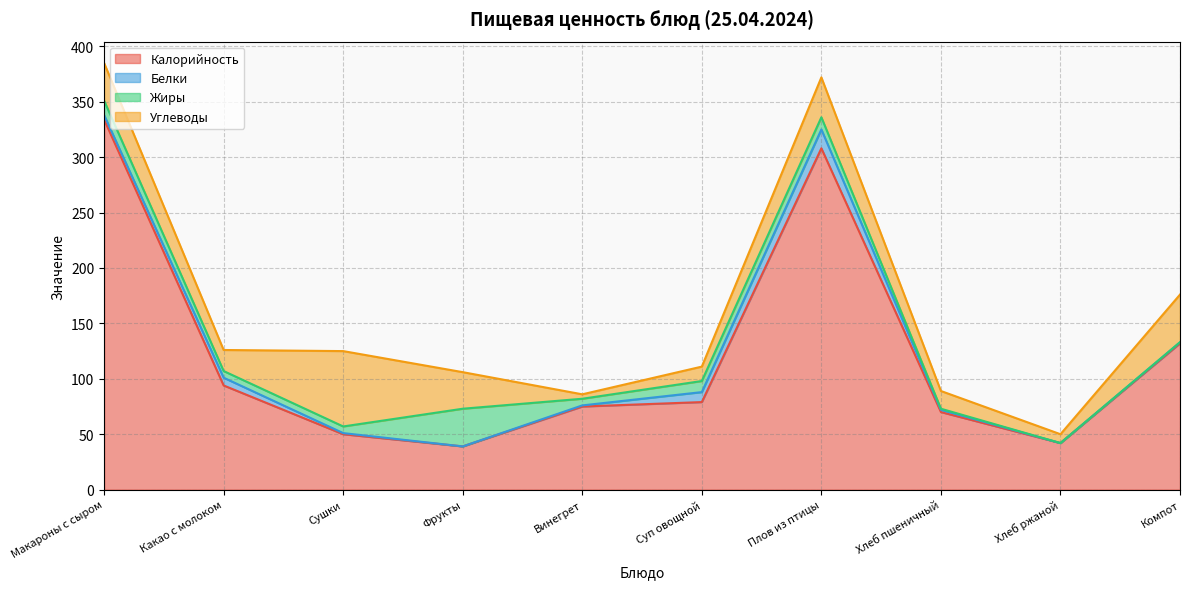

In Углеводы, how many points are higher than both neighbors (excluding endpoints)?

2